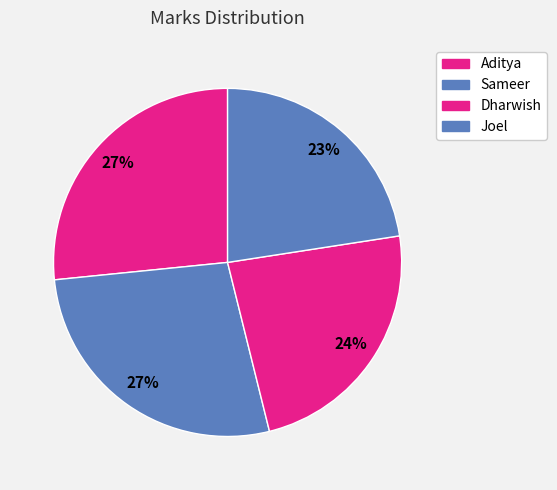

To the nearest percent, what is the difference between the Sameer and Dharwish slice percentages?

4%